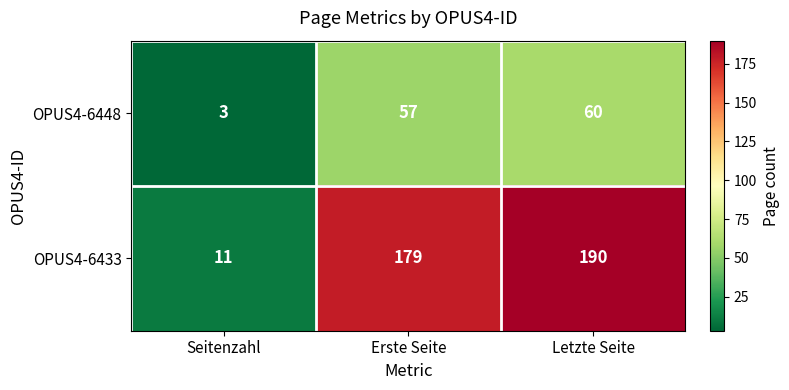

Reading left to right, list all the values displayed in this chart.

OPUS4-6448: 3	57	60
OPUS4-6433: 11	179	190